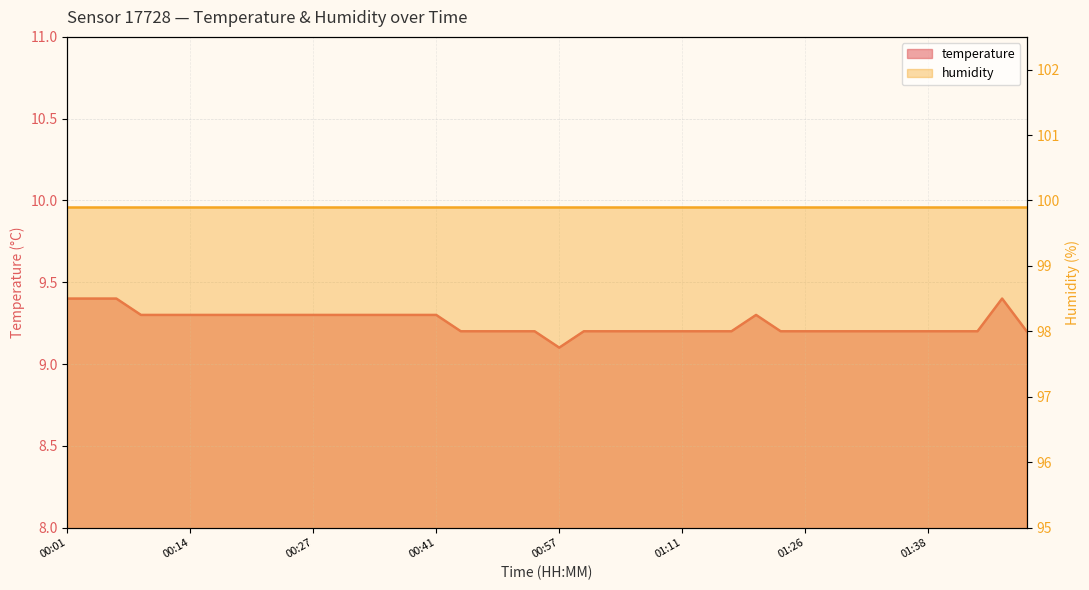

Count the values in the range 9 to 10.

40